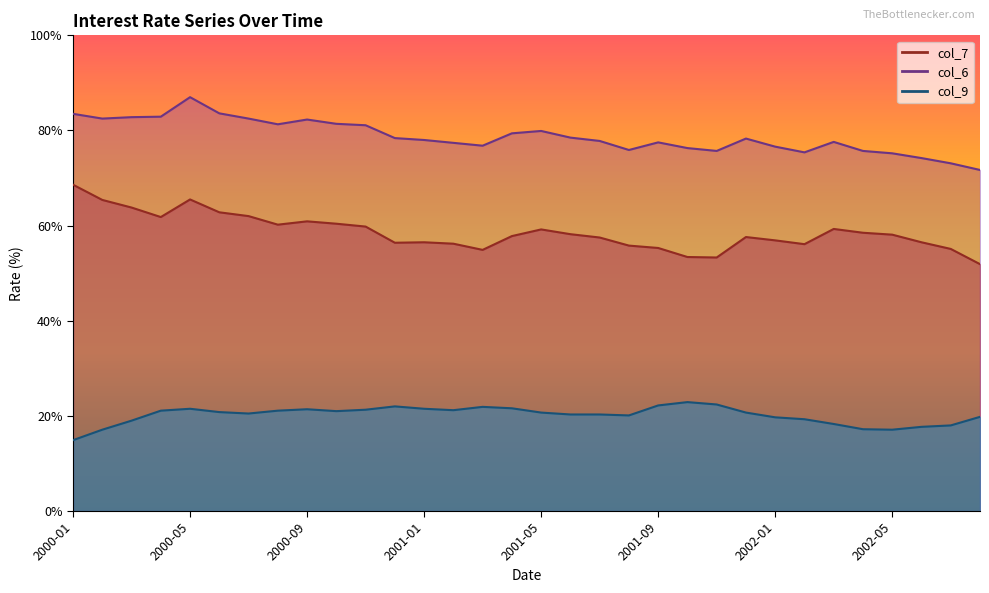

In col_9, how many points are lower than both neighbors (excluding endpoints)?

5